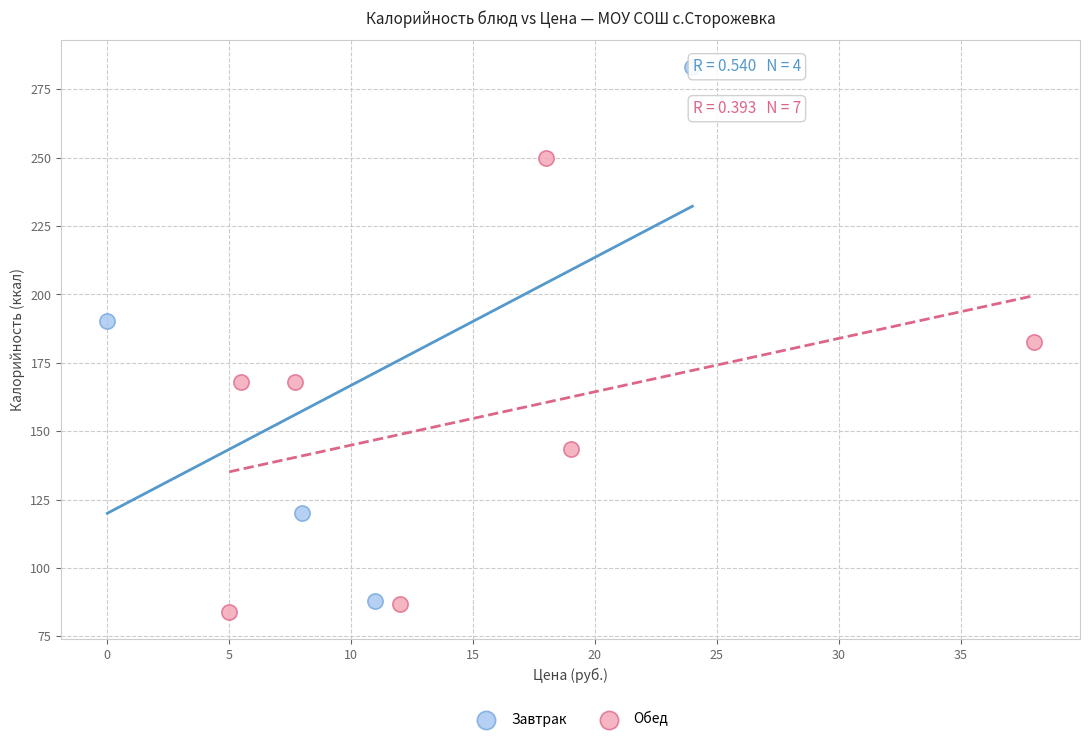

Which series has the largest Y range (max minus min)?

Завтрак